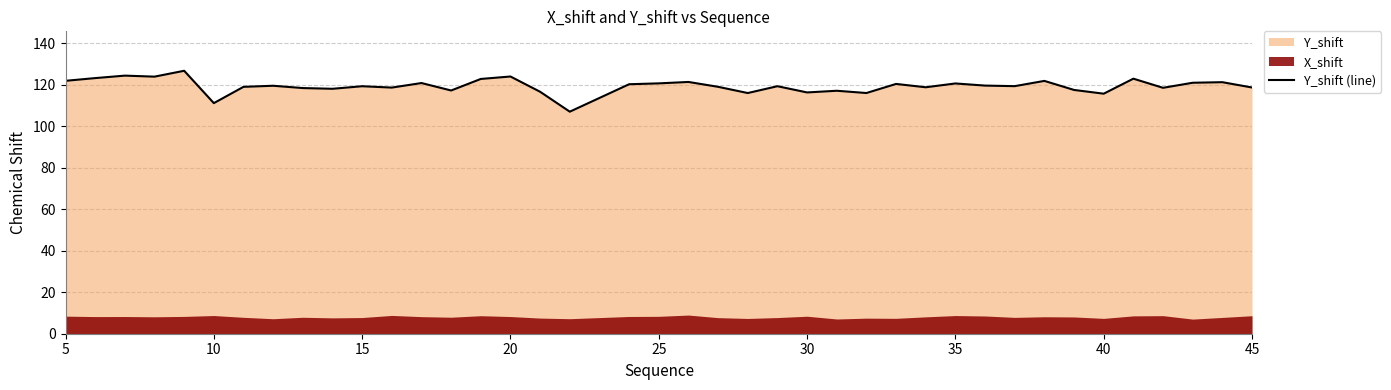

Where does the data first go above 119?

5